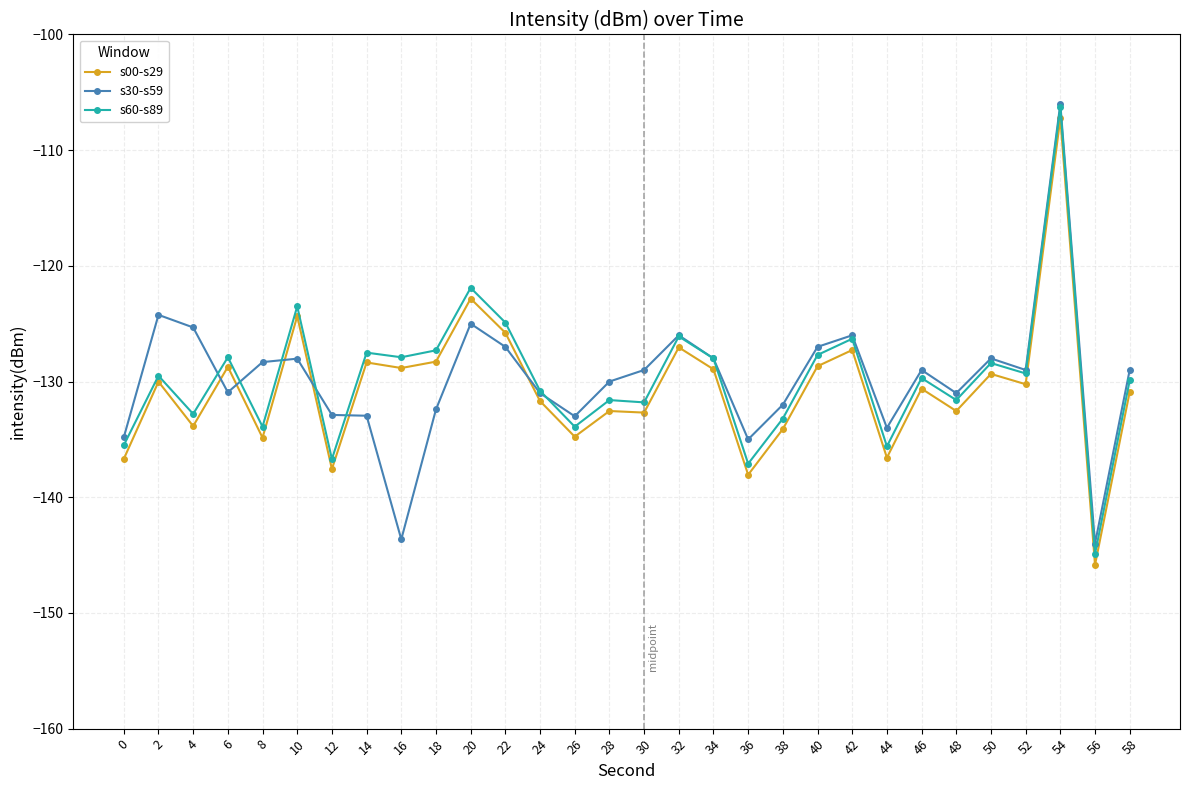

Which series changed the most between 4 and 56?

s30-s59